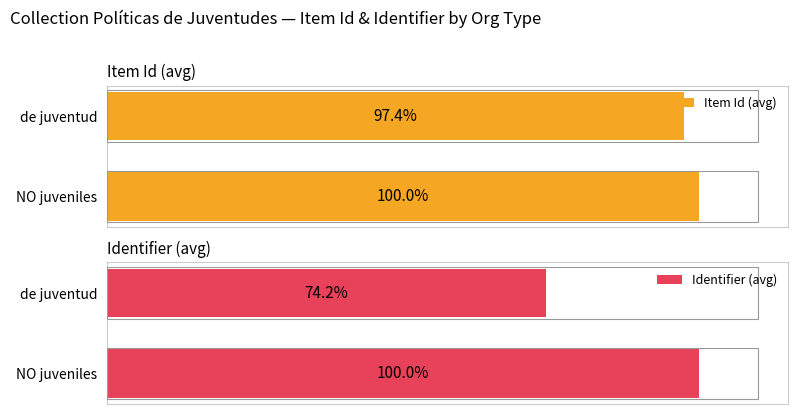

Which series has the widest spread of values?

Identifier (avg)